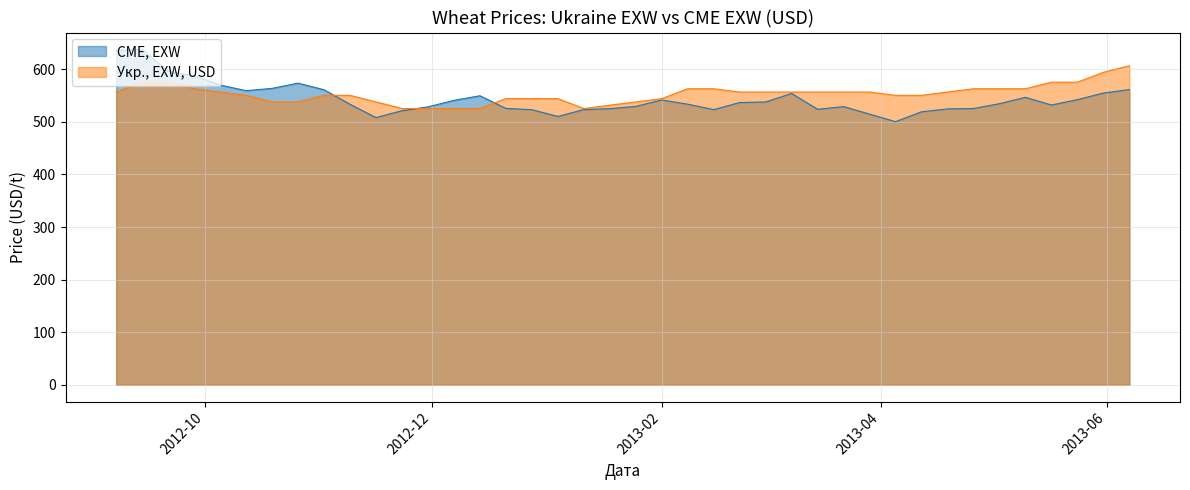

At which label does CME, EXW first exceed 534?

2012-09-07